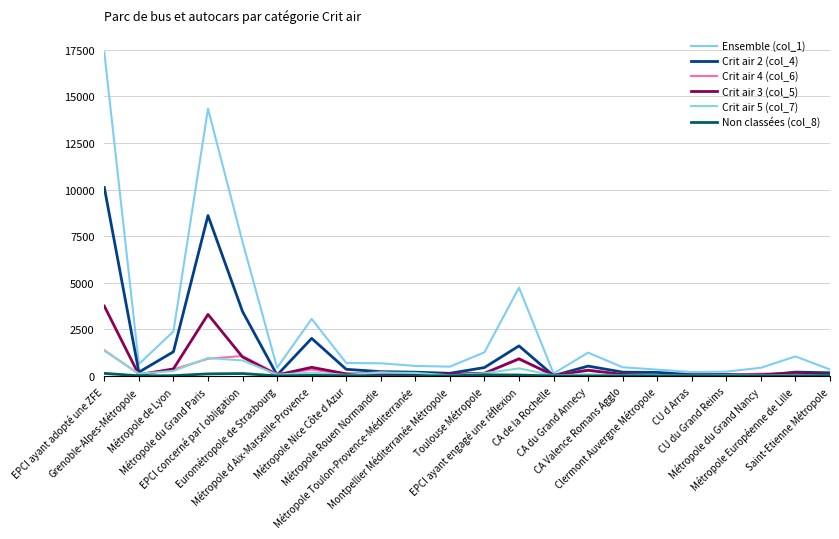

At which category does the chart reach its peak across all series?

EPCI ayant adopté une ZFE